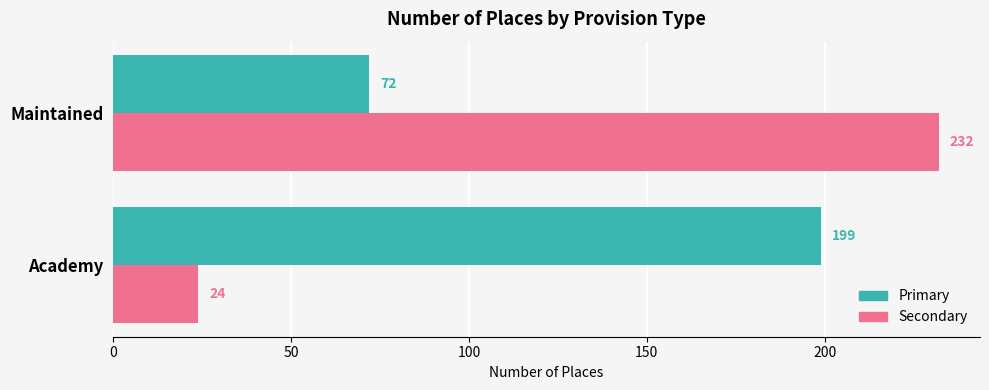

What is the spread (max minus min) of values at Maintained?

160